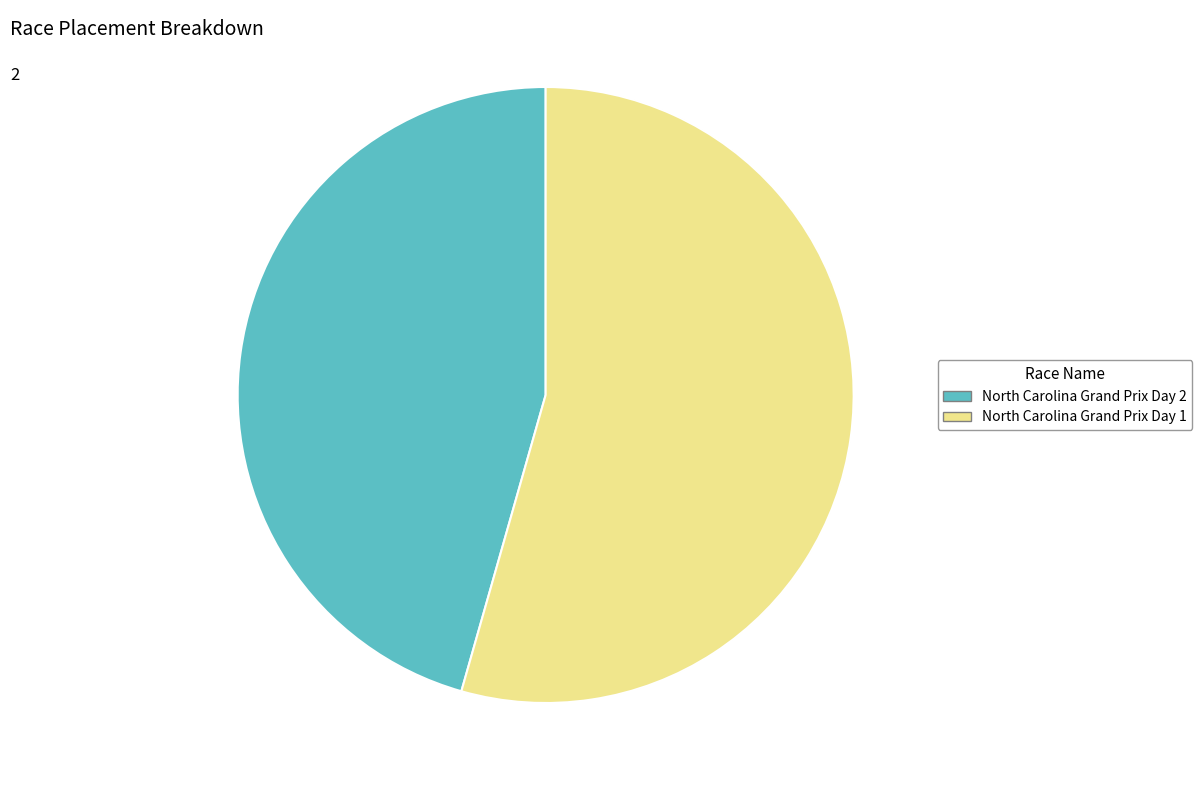

Do North Carolina Grand Prix Day 2 and North Carolina Grand Prix Day 1 together represent more than half of the pie?

Yes